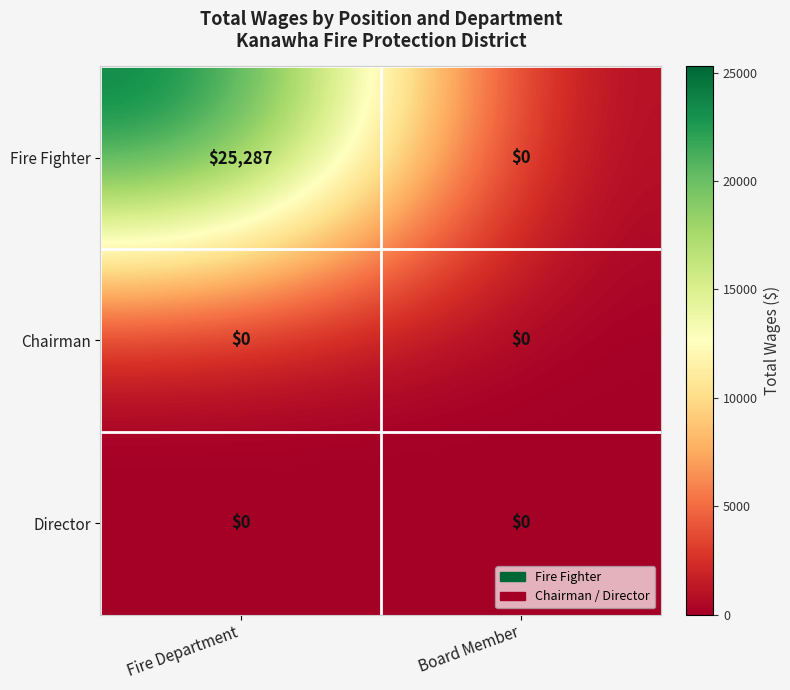

What is the average value of the Fire Fighter series?

12644